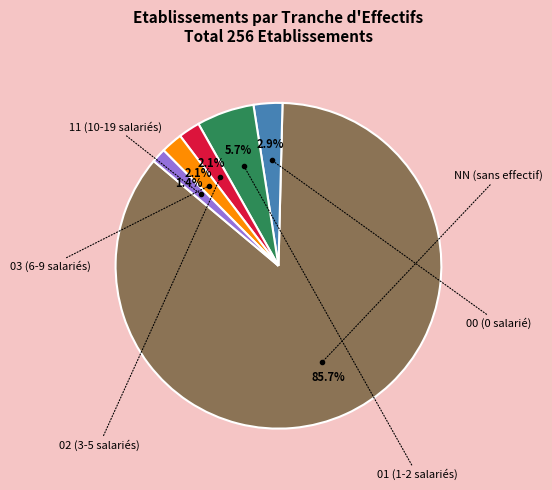

Count the number of slices in the pie.

6